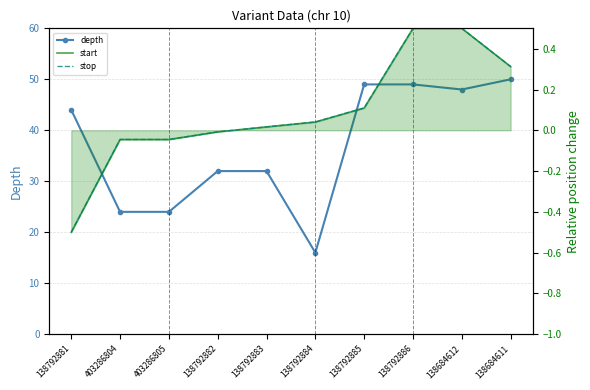

Count the number of categories in the chart.

10